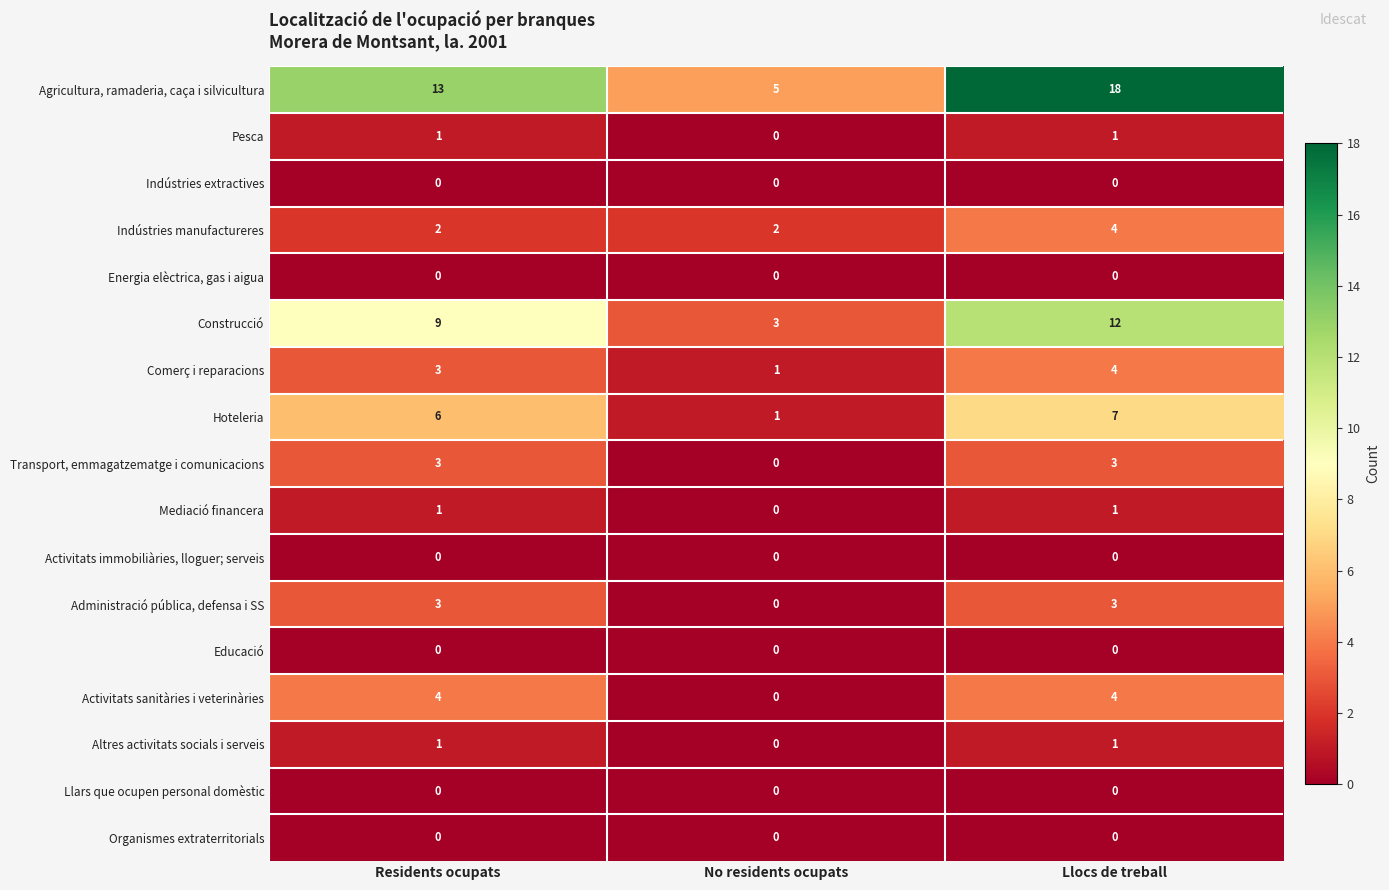

True or false: Hoteleria has a value of 2 at Llocs de treball.

False